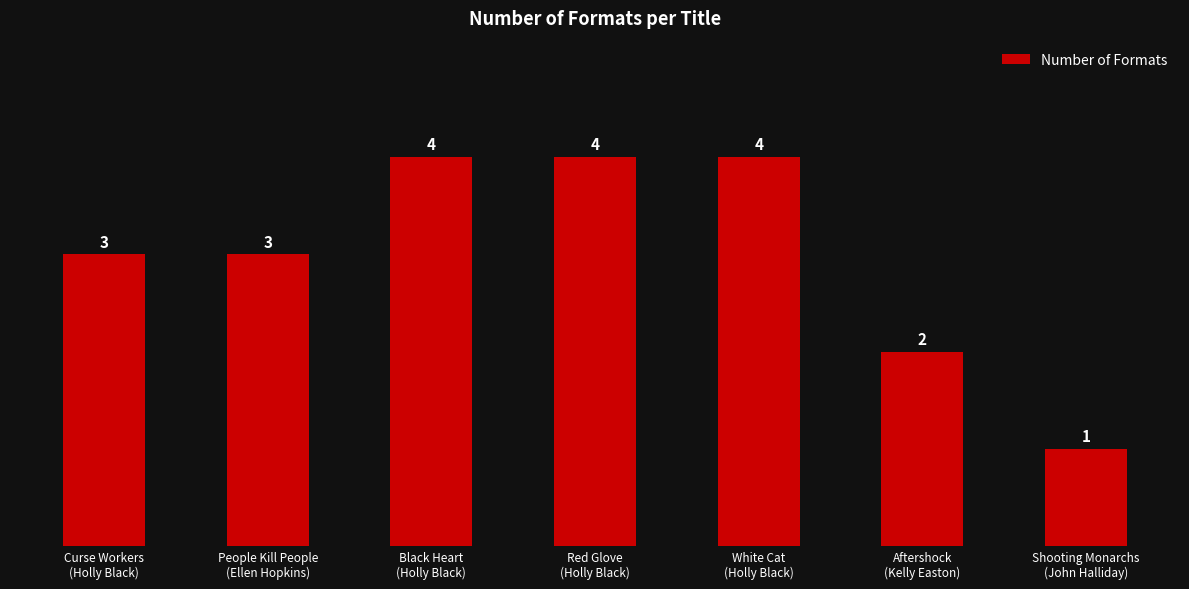

What is the difference between the maximum and minimum values?

3